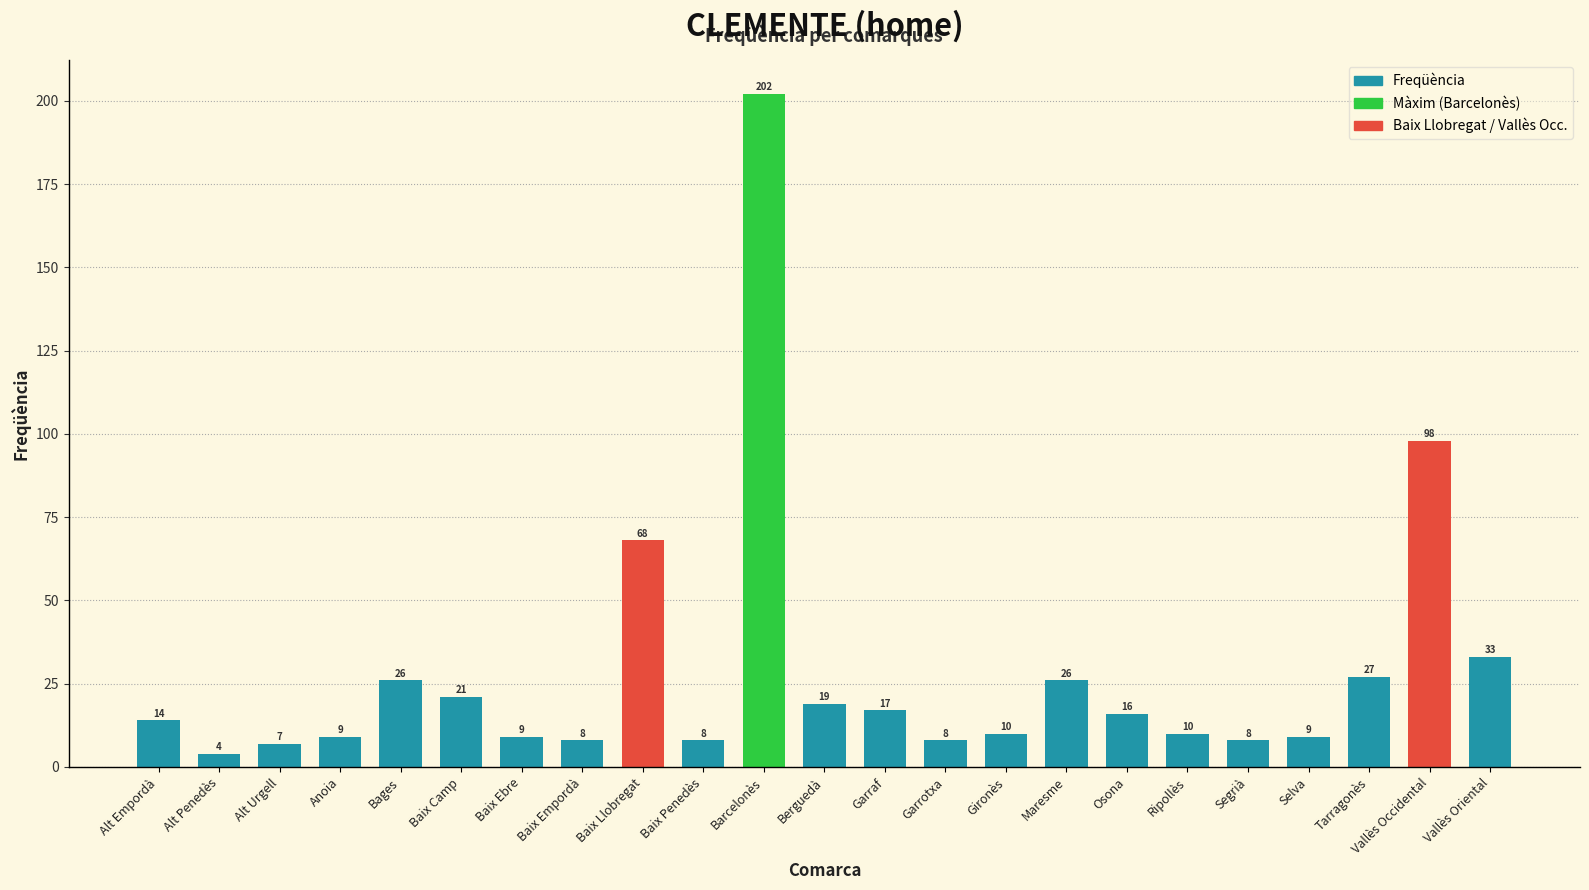

What is the label of the 19th bar from the right?

Bages